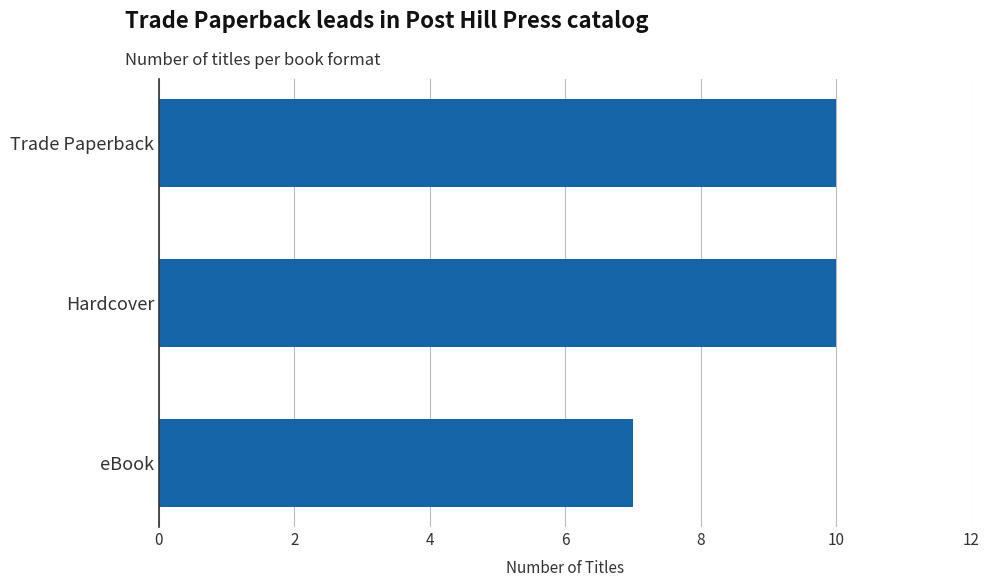

What is the label of the 2nd bar from the top?

Hardcover